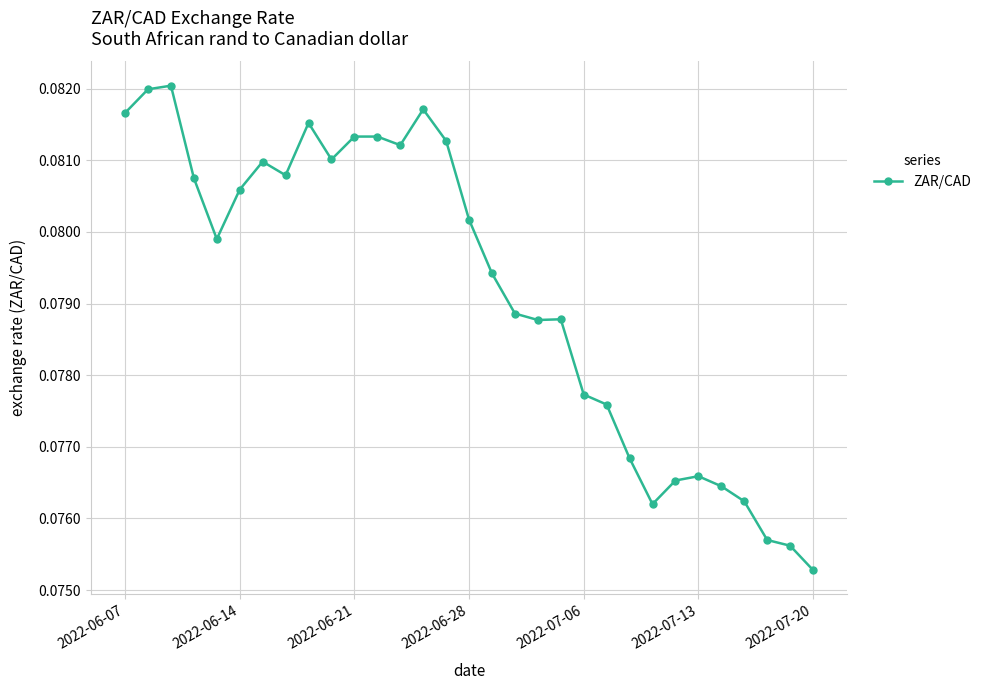

What is the sum of all values?

2.5